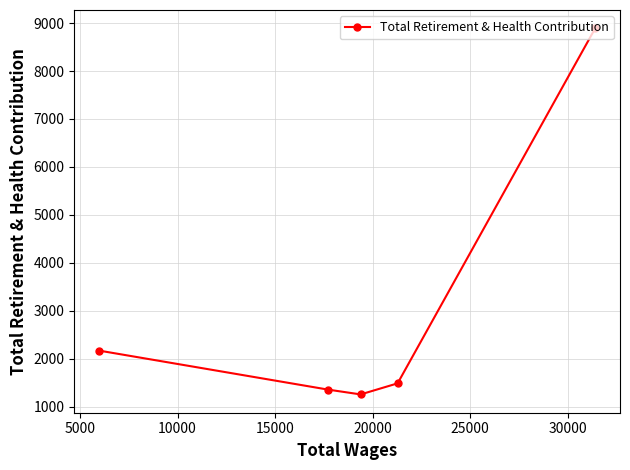

What is the minimum value shown in the chart?

1254